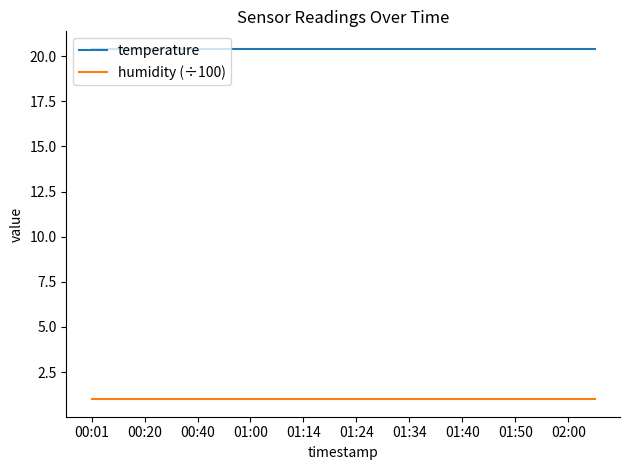

True or false: humidity (÷100) and temperature intersect in this chart.

False